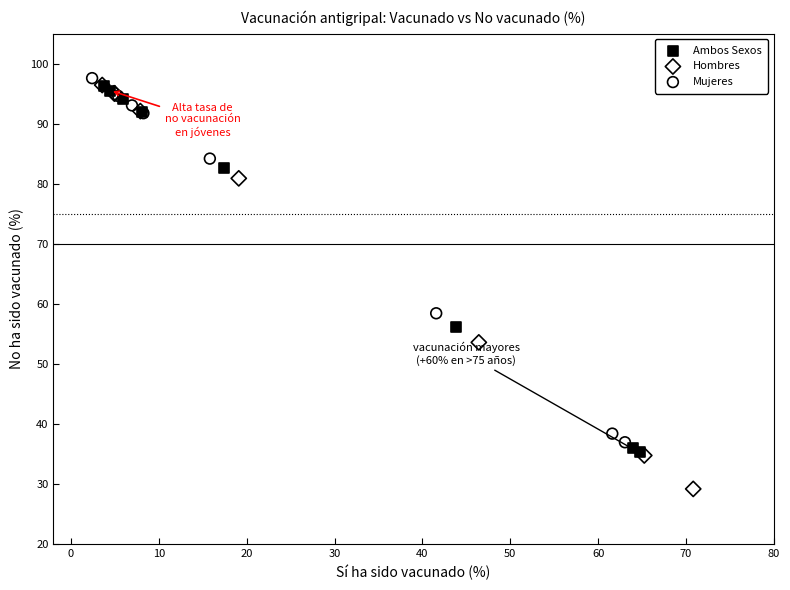

Which series reaches the maximum Y coordinate?

Mujeres